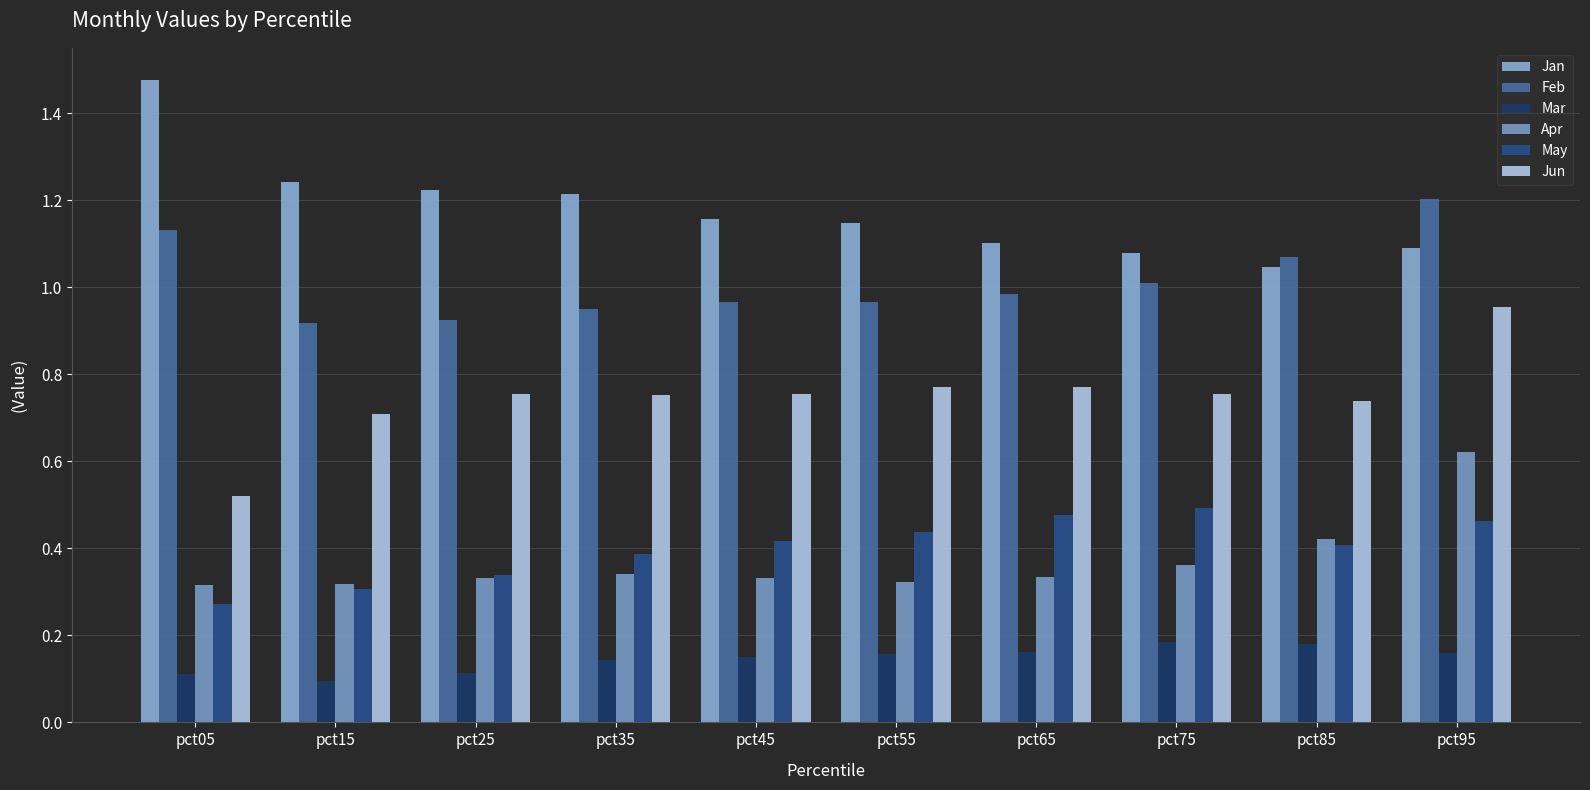

How many Jan values are between 1 and 2?

10